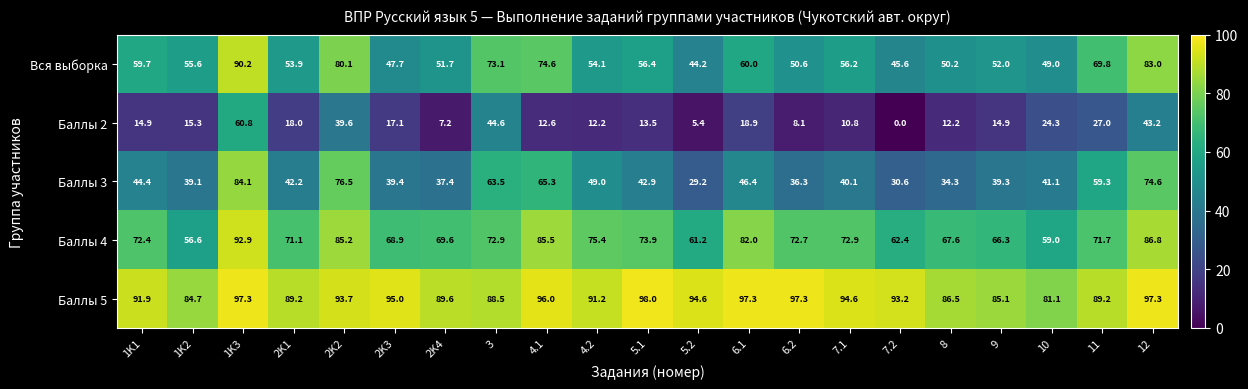

What is the sum of all Баллы 5 values?

1931.3